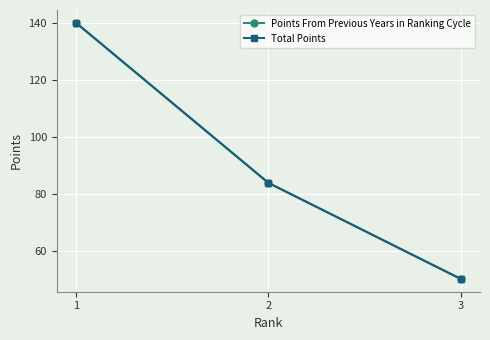

At how many categories does at least one series exceed 114?

1